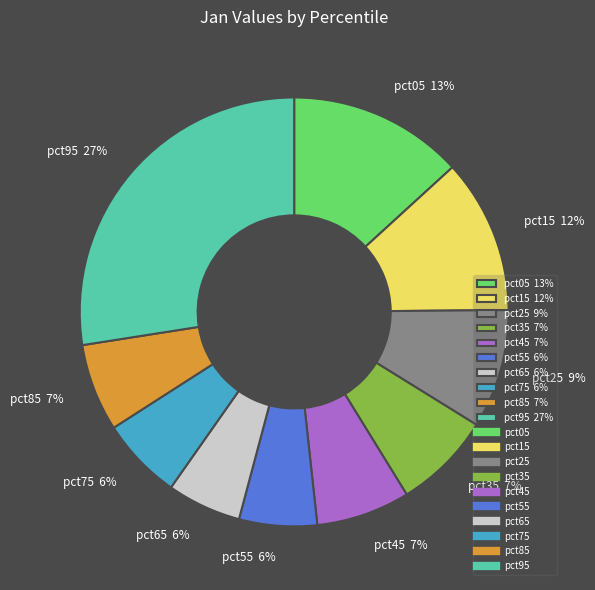

Combined, do pct65 and pct05 account for over 50%?

No